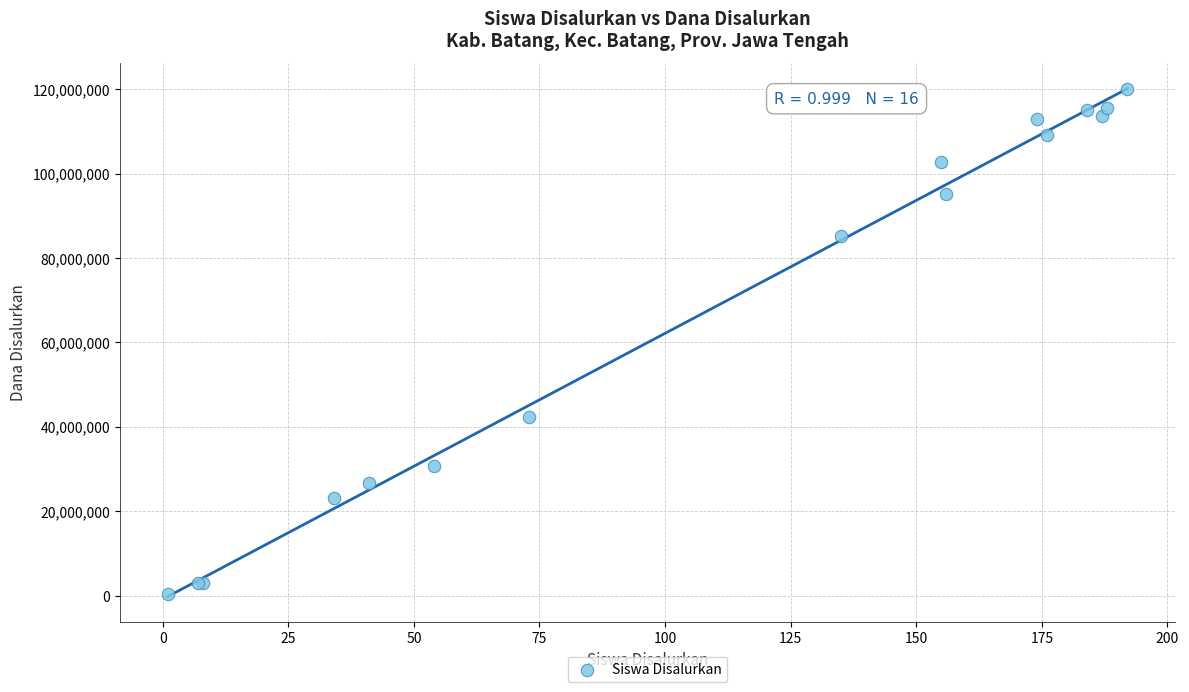

What Y value in the scatter plot is closest to 60187500?

42375000